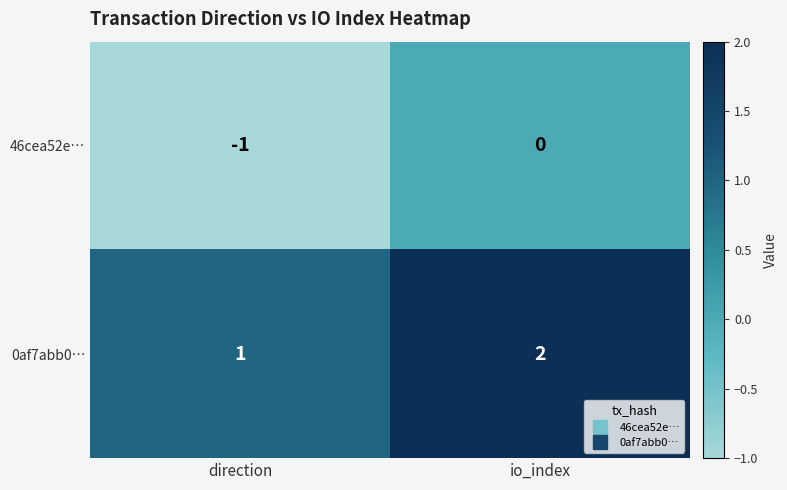

Reading right to left, extract all data points from this chart.

46cea52e…: 0	-1
0af7abb0…: 2	1